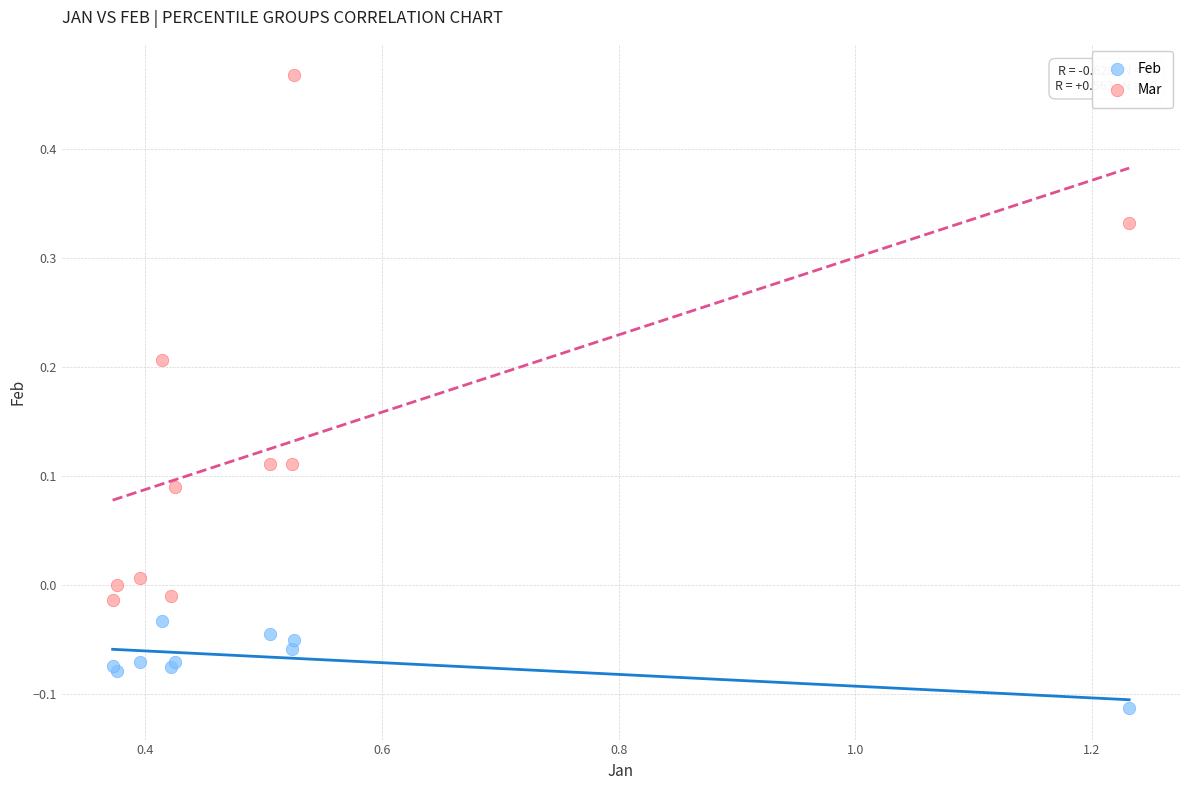

Which series contains the lowest Y value?

Feb